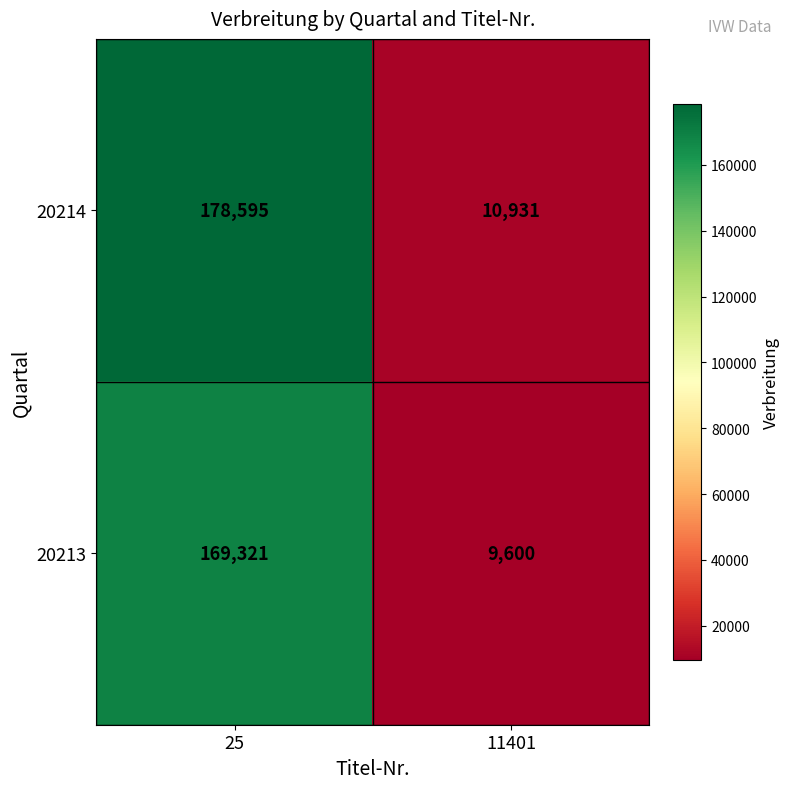

The 20213 series shows 169321 at 25. True or false?

True